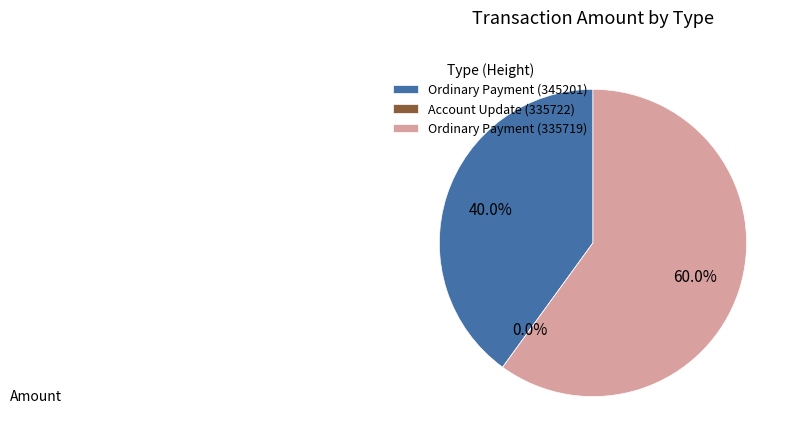

To the nearest percent, what is the combined percentage of Ordinary Payment (335719) and Ordinary Payment (345201)?

100%